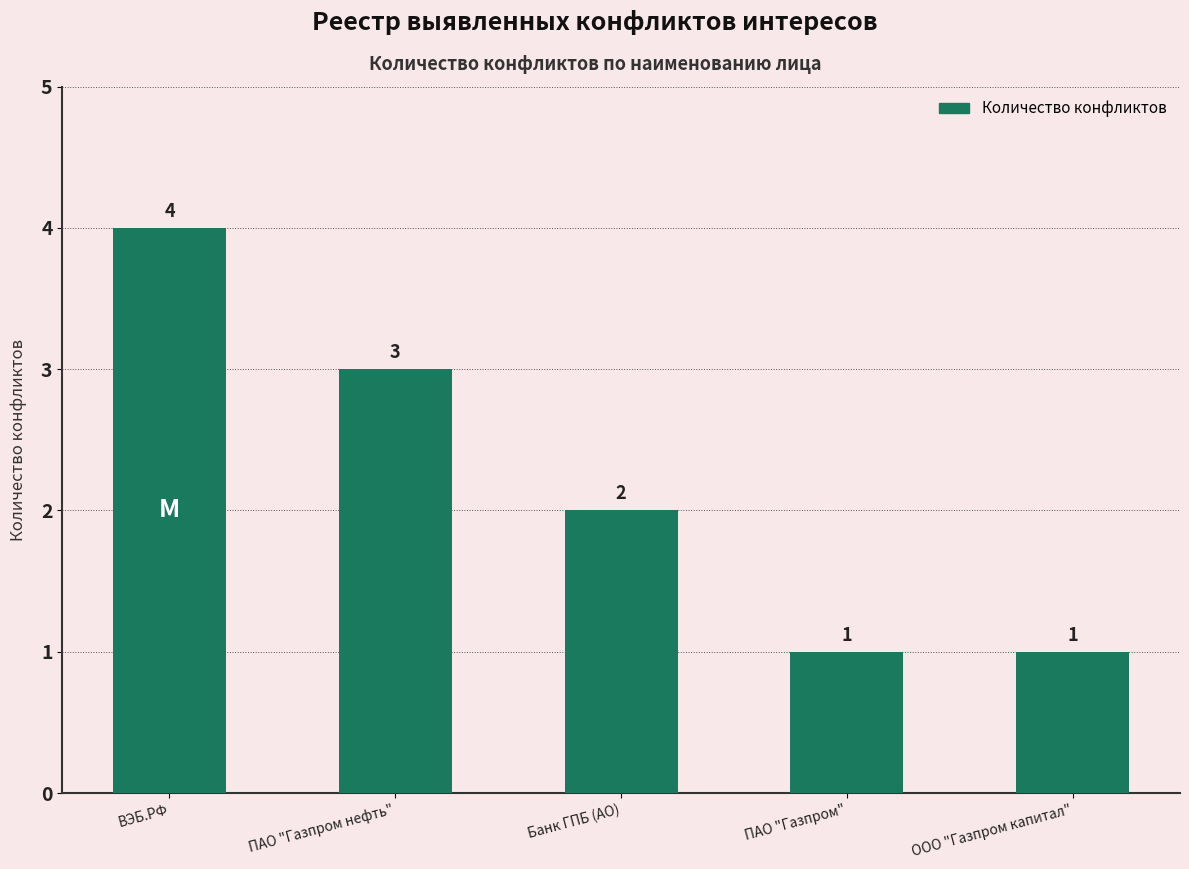

What is the change in value from ВЭБ.РФ to ООО "Газпром капитал"?

-3